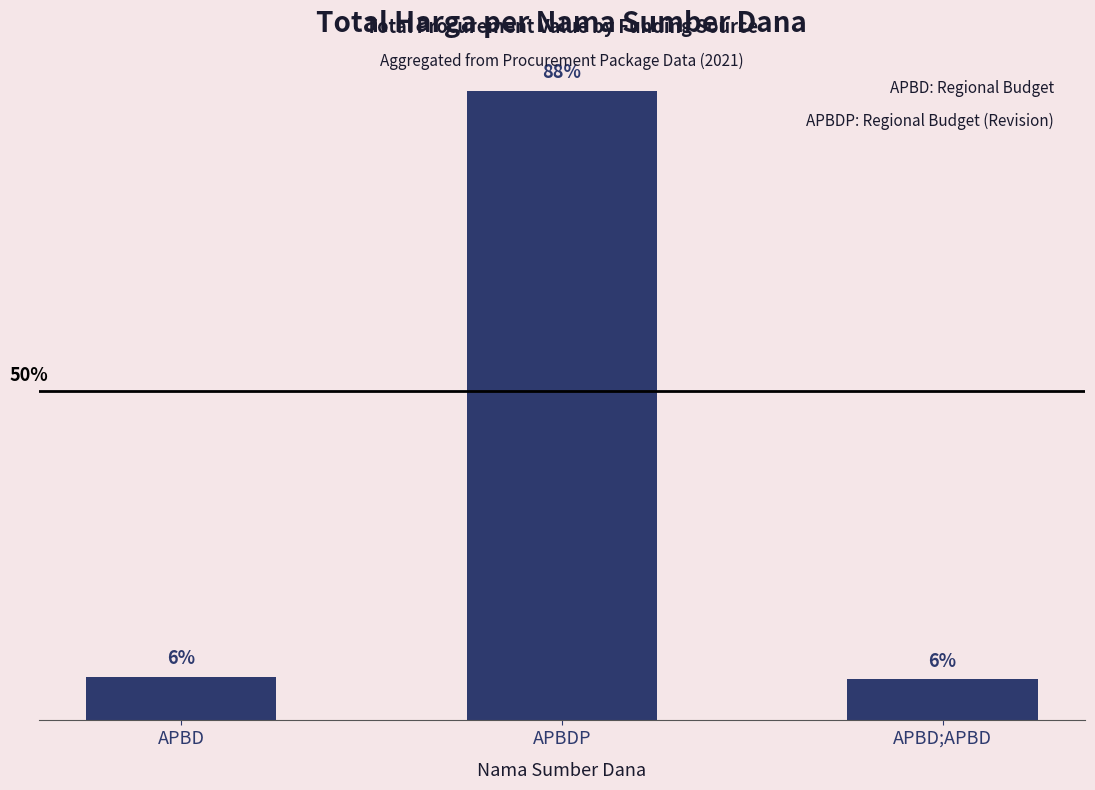

What is the difference between the values at APBD;APBD and APBD?

21416545